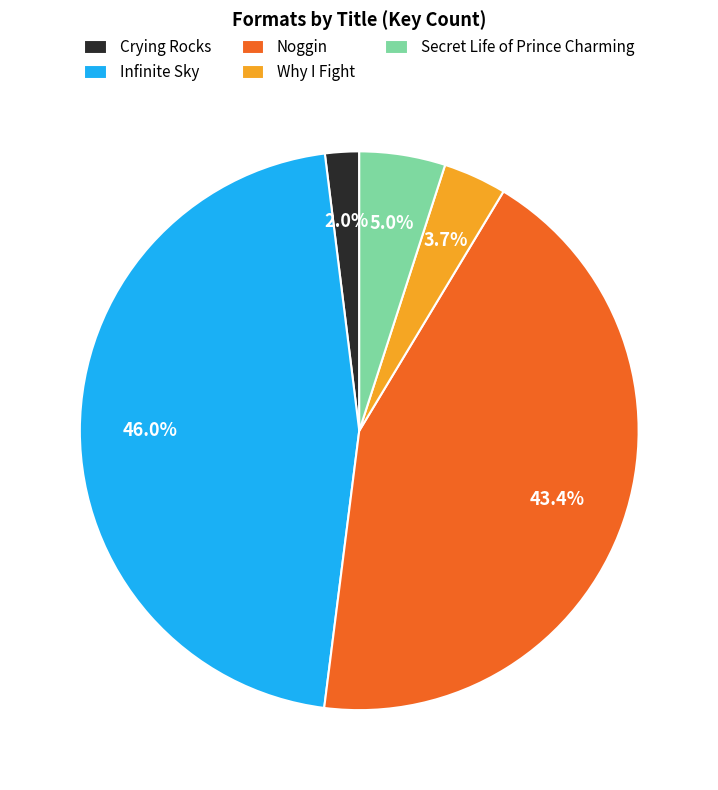

Is it true that Noggin is 34% of the pie?

False